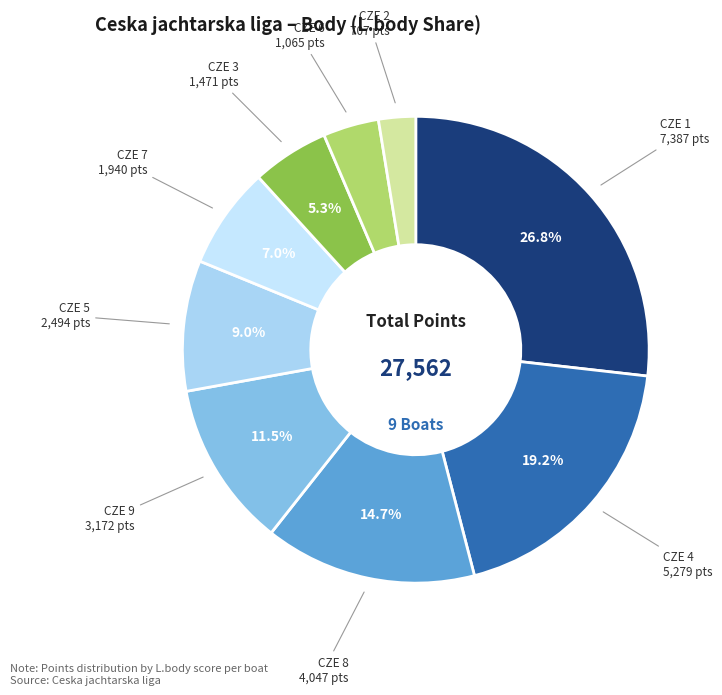

Combined, do CZE 3 and CZE 4 account for over 50%?

No